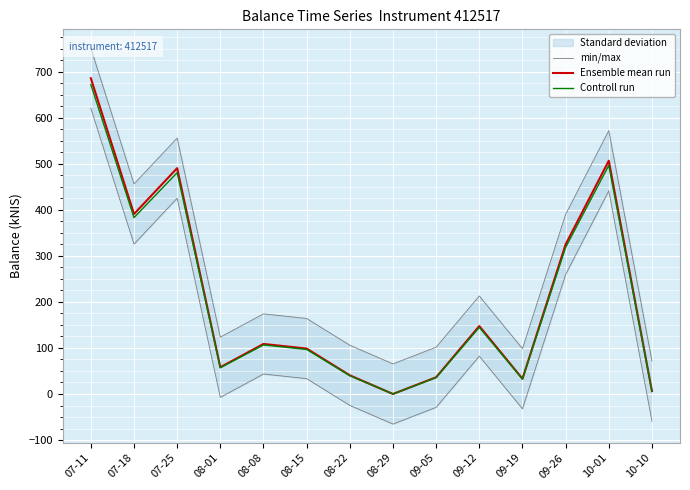

What is the difference between the Controll run values at 09-26 and 10-01?

178.2